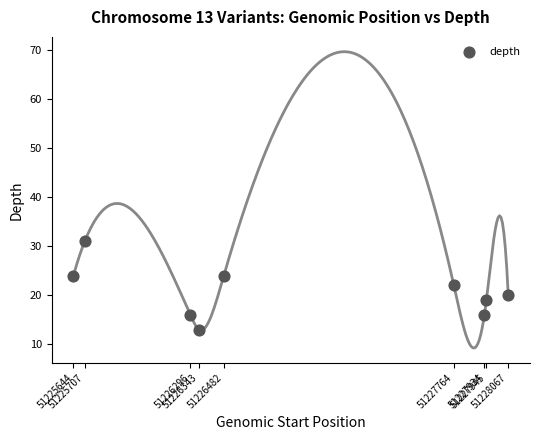

What is the range of Y values (max minus min)?

18